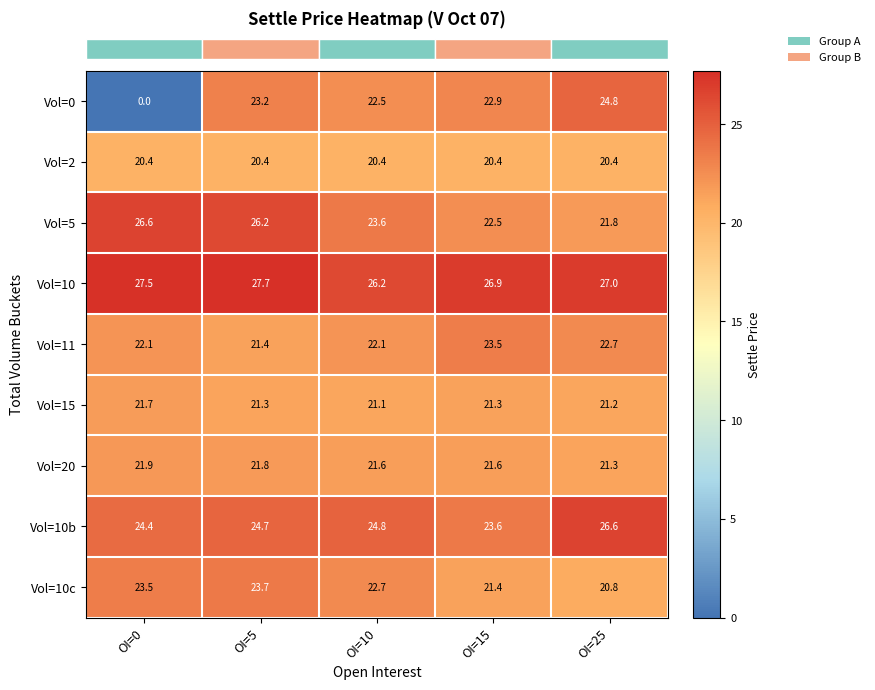

What is the difference between the maximum and minimum values in the Vol=5 series?

4.8